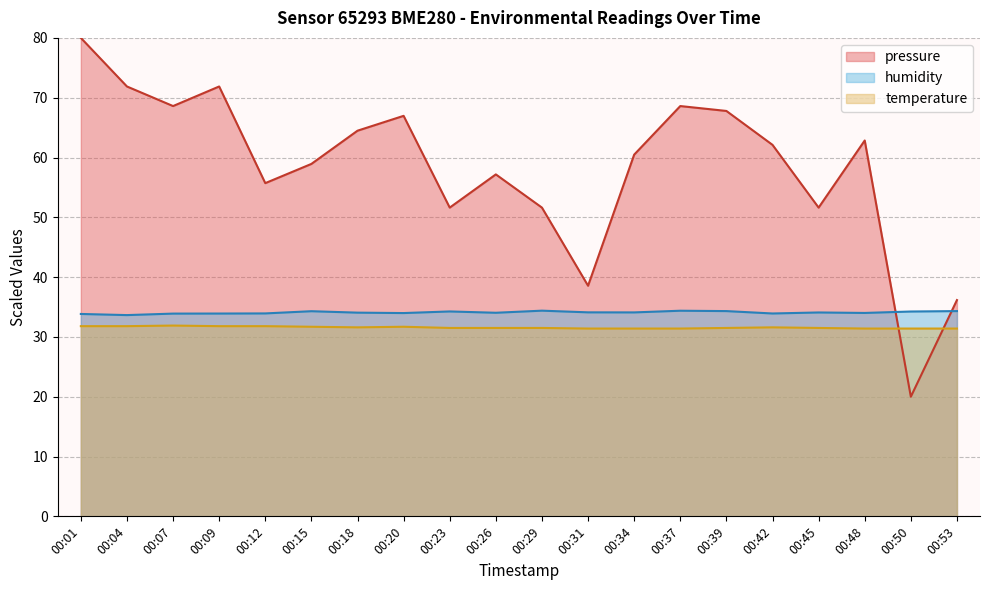

At which category is the sum across all series the highest?

00:01